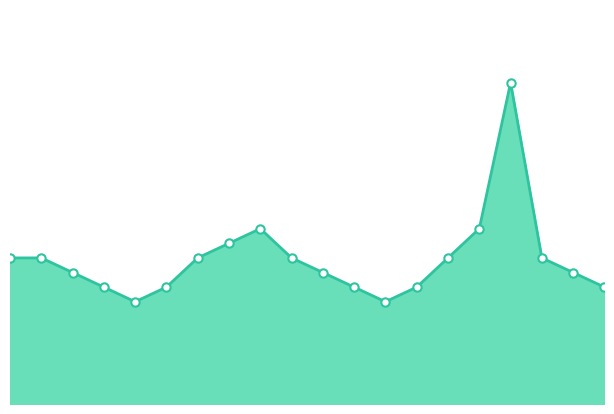

Does the chart have visible grid lines?

No